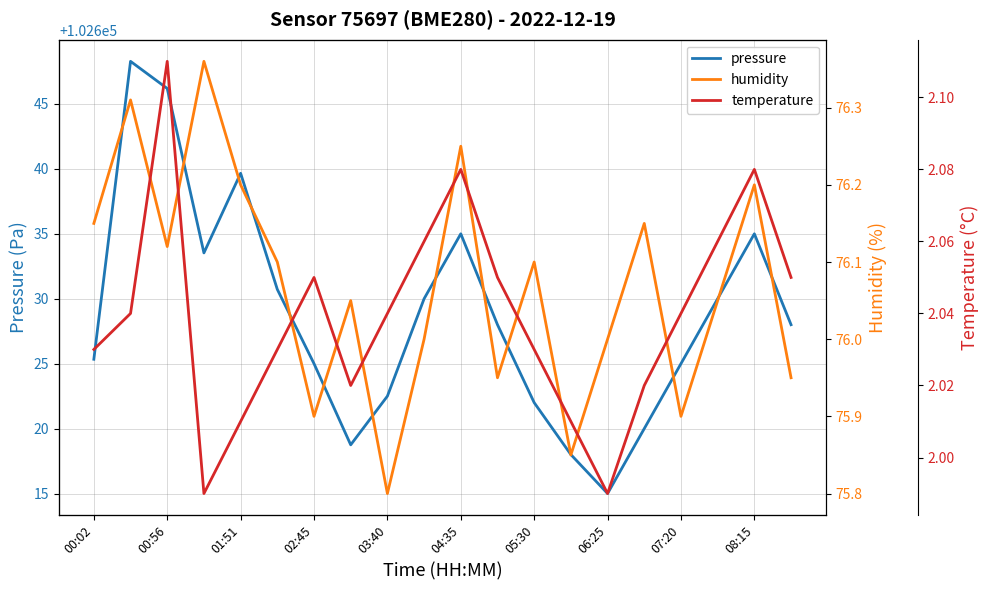

In humidity, how many points are higher than both neighbors (excluding endpoints)?

7